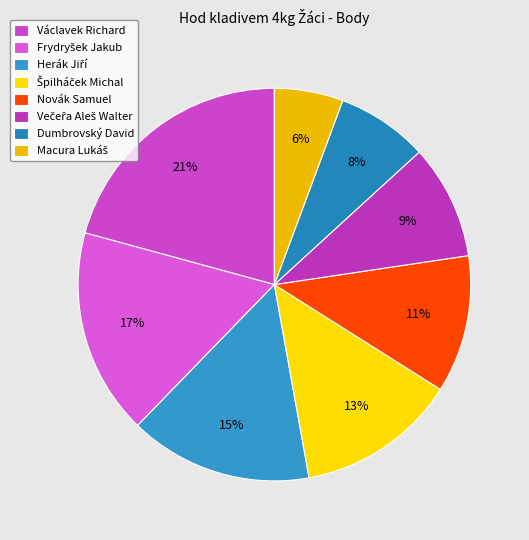

How many slices are in this pie chart?

8